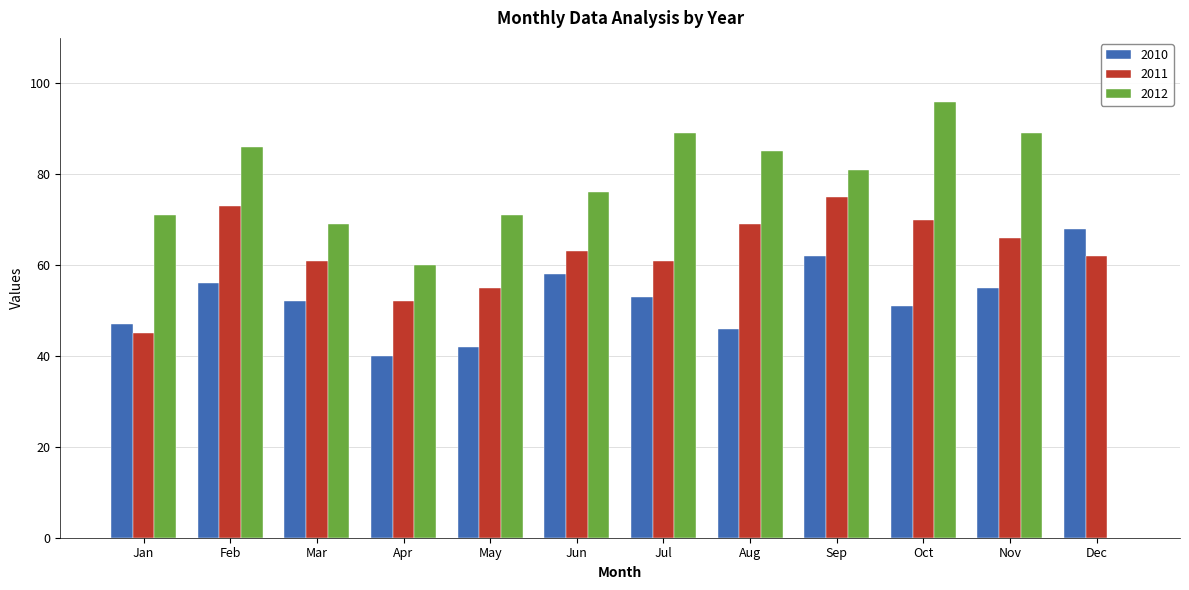

Which series has the largest range (max minus min)?

2012